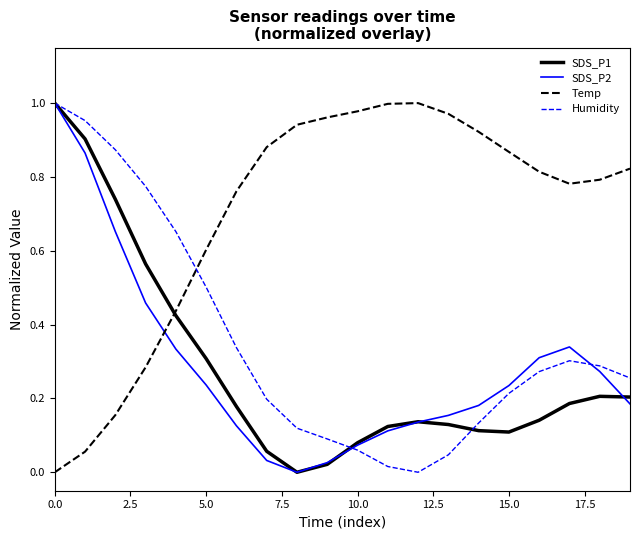

How many intersections are there between Humidity and Temp?

1